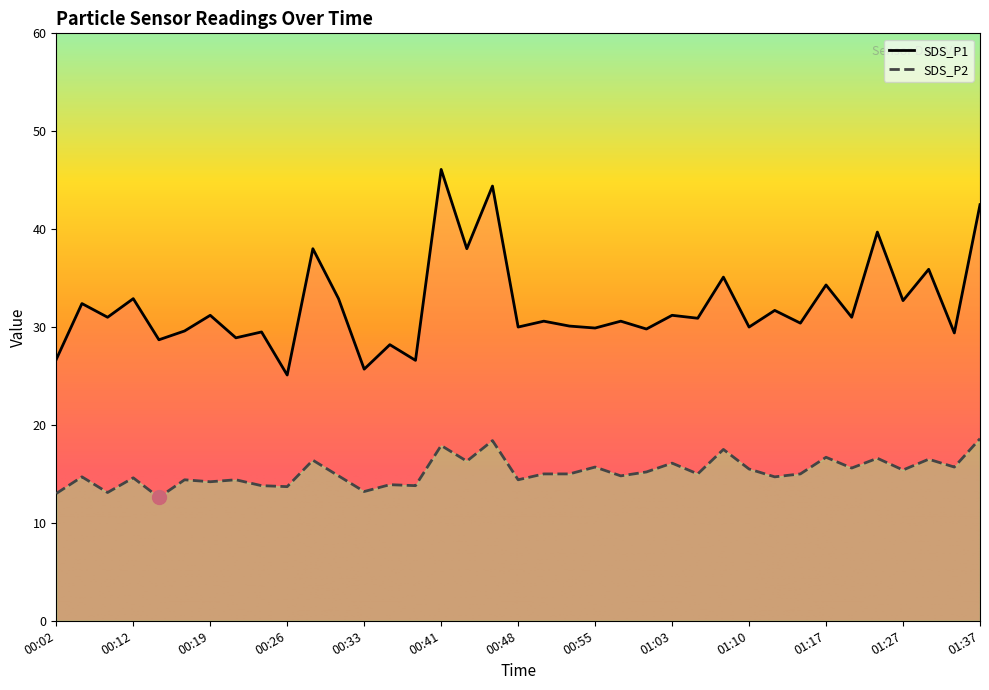

What is the difference between the SDS_P2 values at 00:48 and 00:50?

0.6